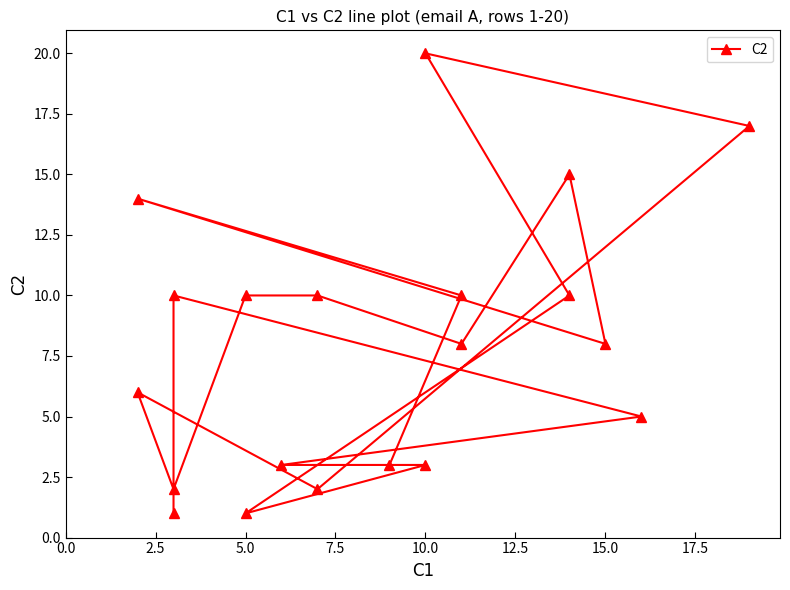

Reading left to right, transcribe all the data shown in this chart.

3	10	14	8	15	8	10	10	2	6	2	17	20	10	1	3	3	5	10	1